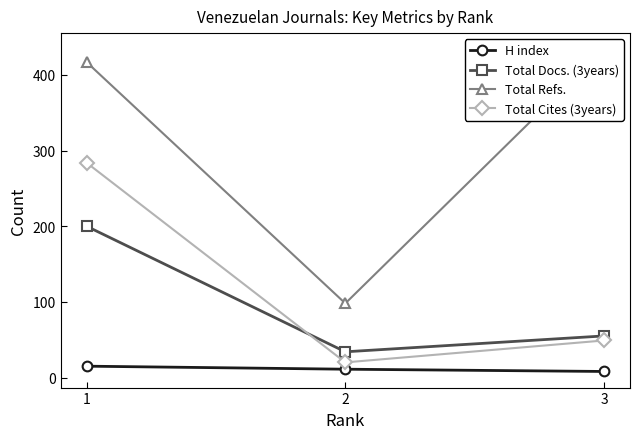

Reading left to right, extract all data points from this chart.

H index: 1=15	2=11	3=8
Total Docs. (3years): 1=200	2=34	3=55
Total Refs.: 1=417	2=98	3=434
Total Cites (3years): 1=284	2=20	3=49